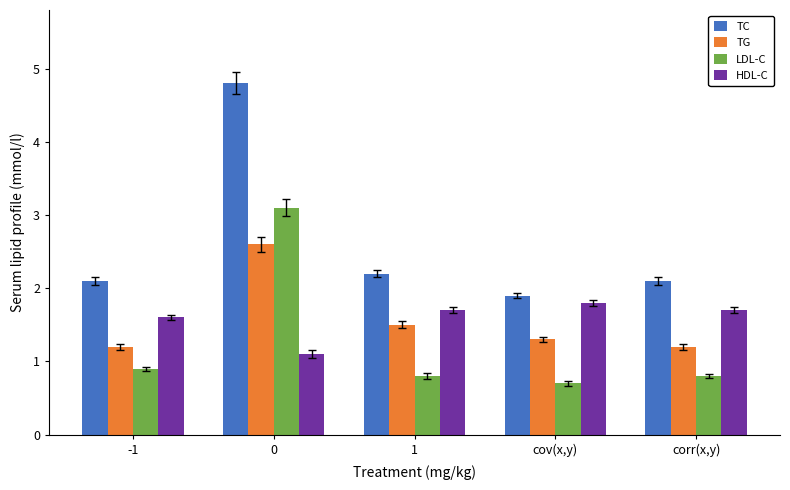

What is the value of the TG bar at the 4th from the left?

1.3